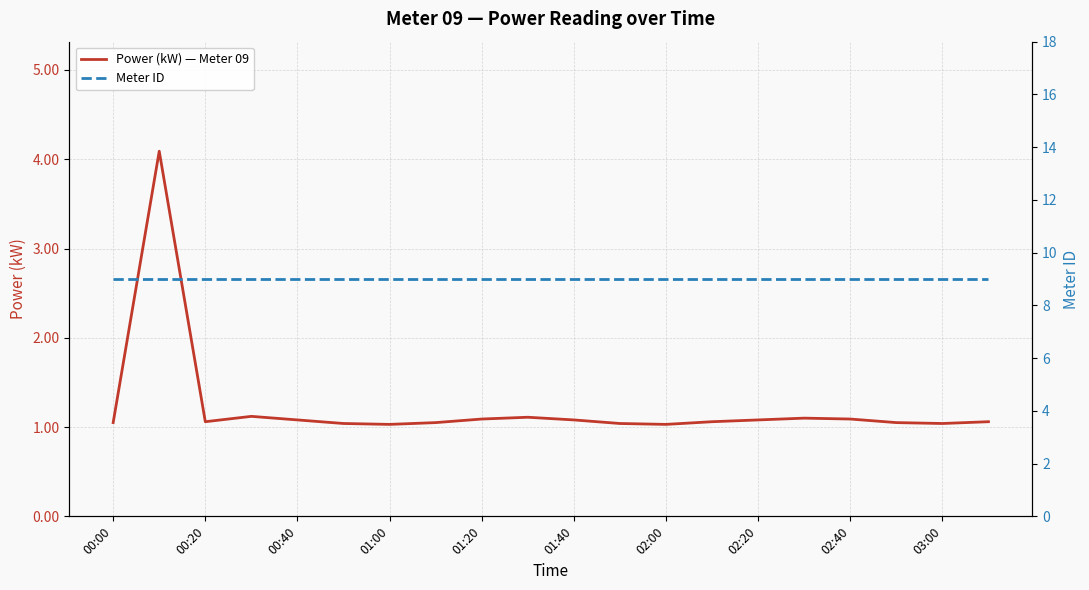

What is the value of the Power (kW) — Meter 09 point at the 8th from the left?

1.1